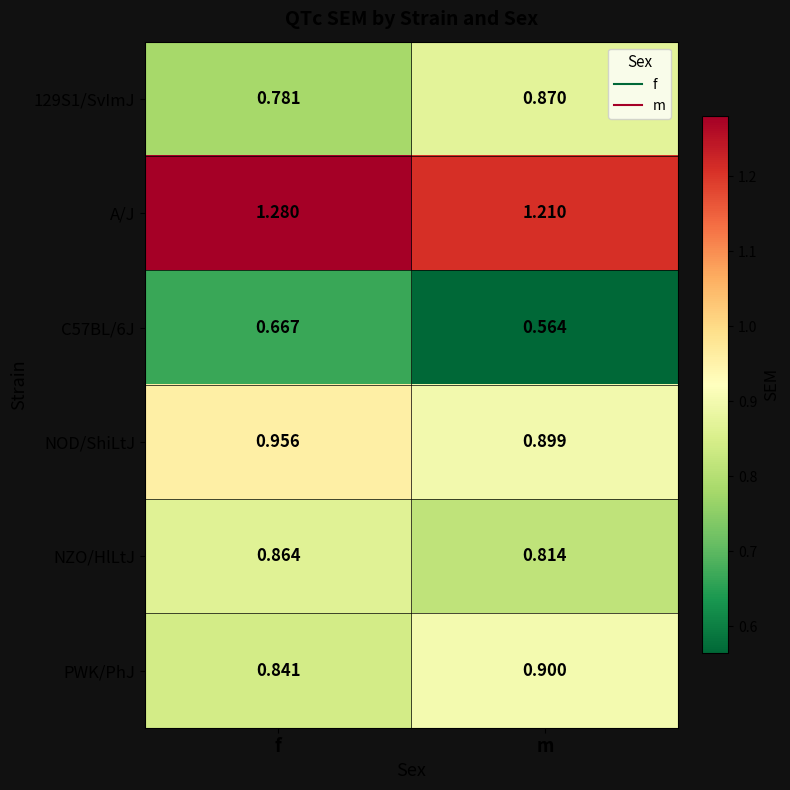

List the labels in order of NOD/ShiLtJ value, largest first.

f, m